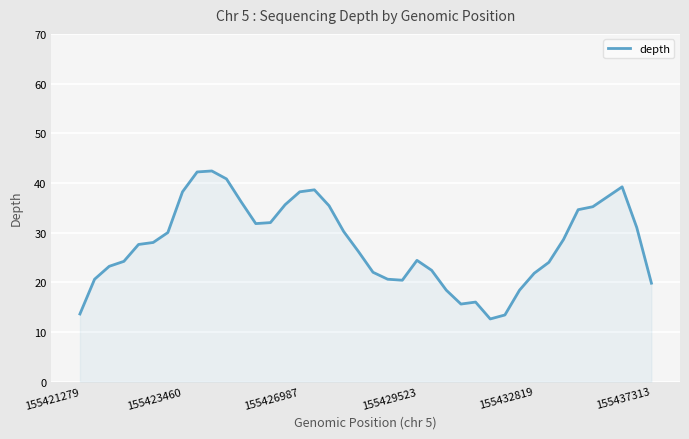

What is the greatest value displayed?

42.4